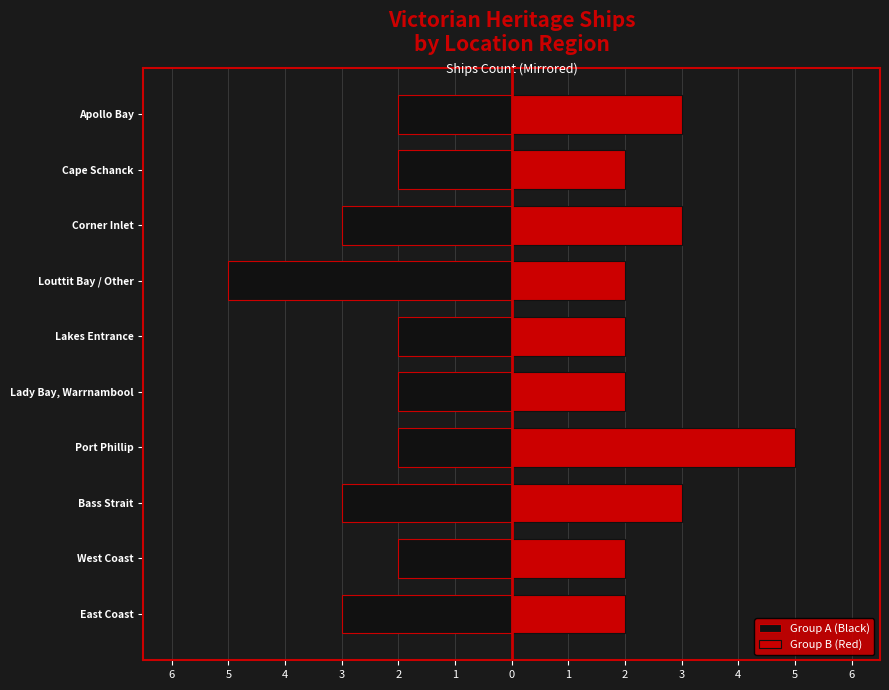

How many Group A (Black) values are between -3 and -2?

9